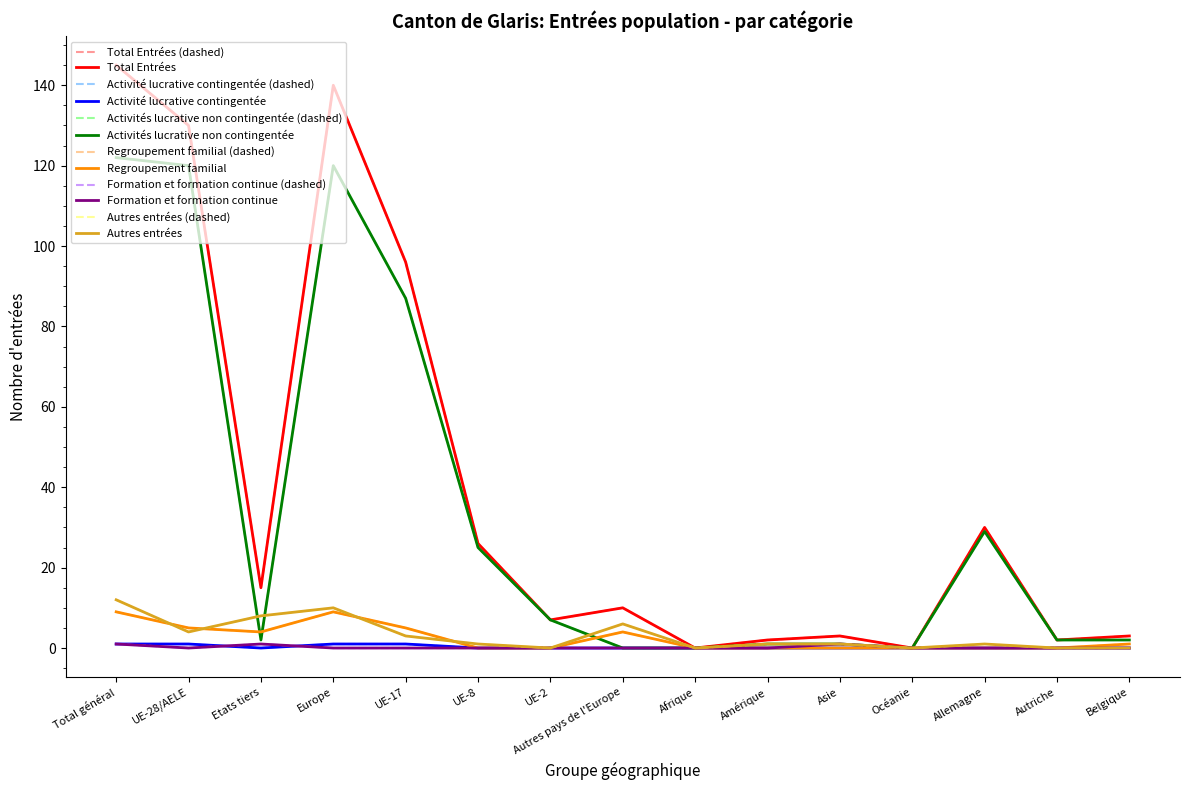

Is this an area chart (filled region under the line)?

No